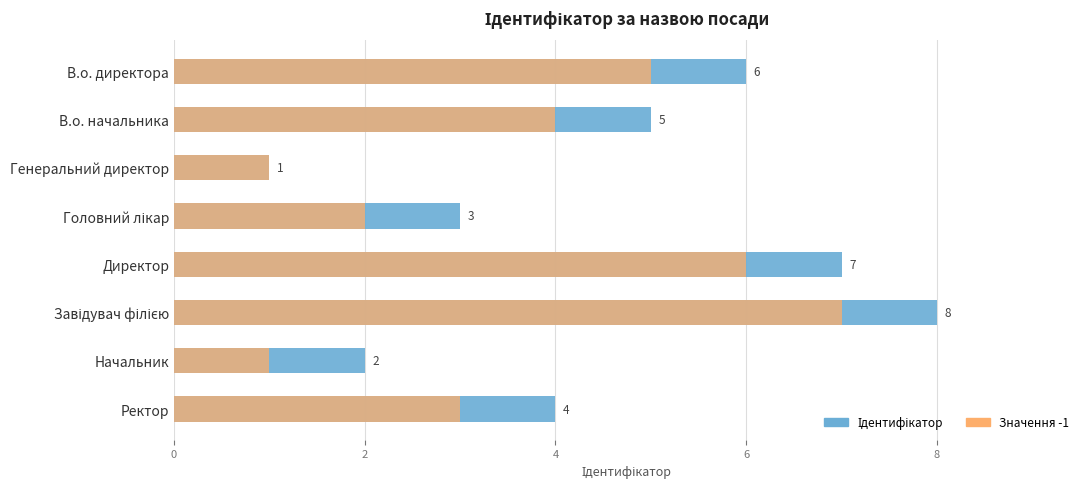

What is the difference between the second highest and minimum values in the Значення -1 series?

5